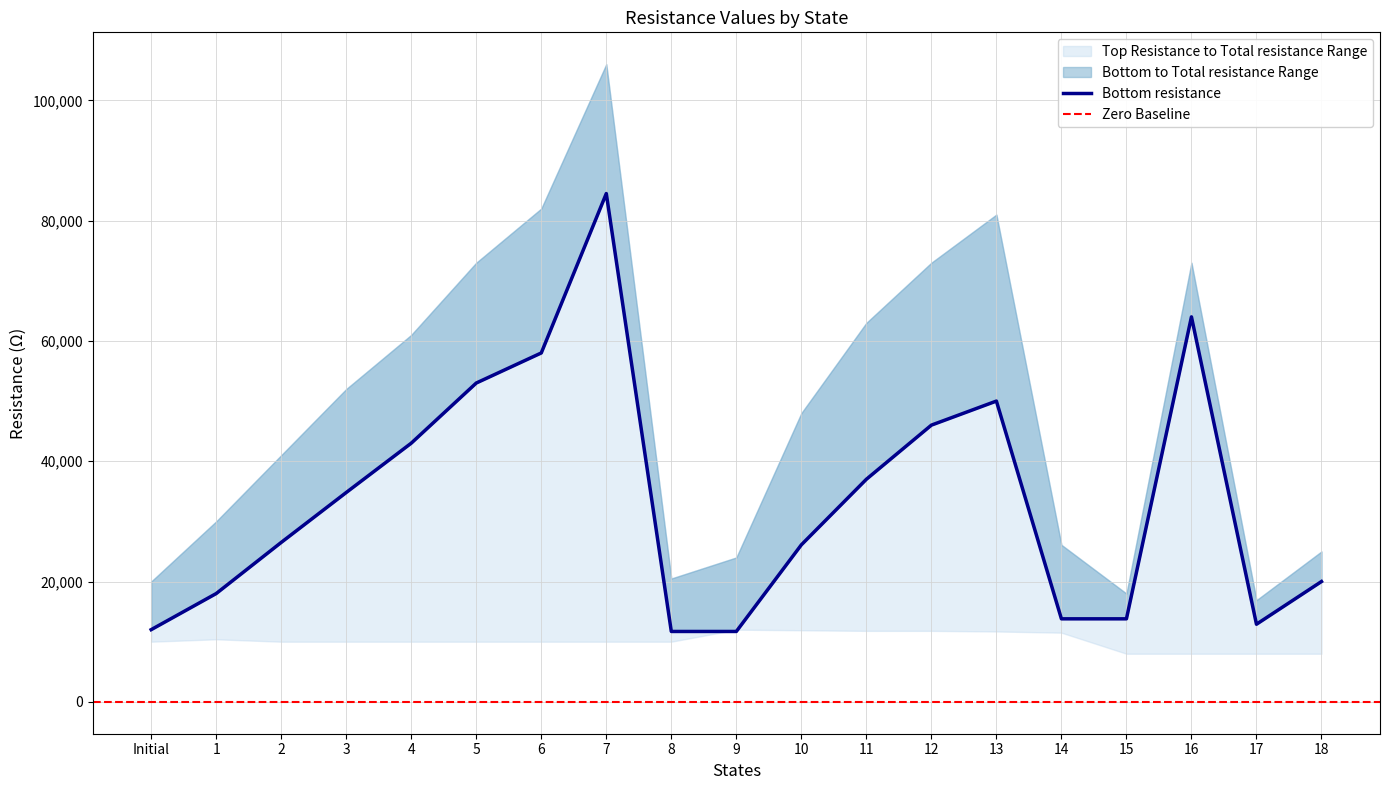

What is the label of the 3rd point from the left?

2